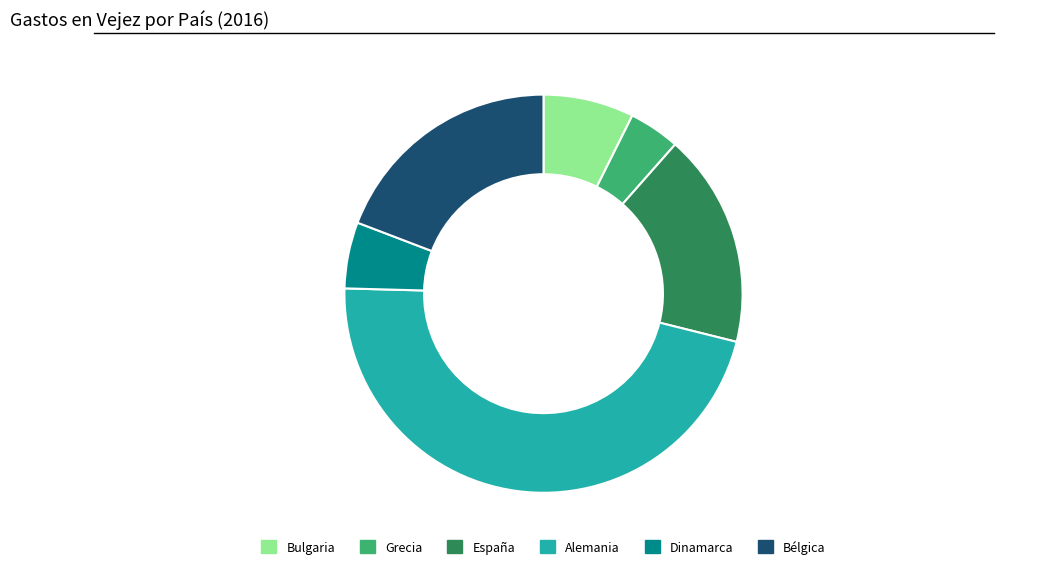

Is España the majority of the pie?

No